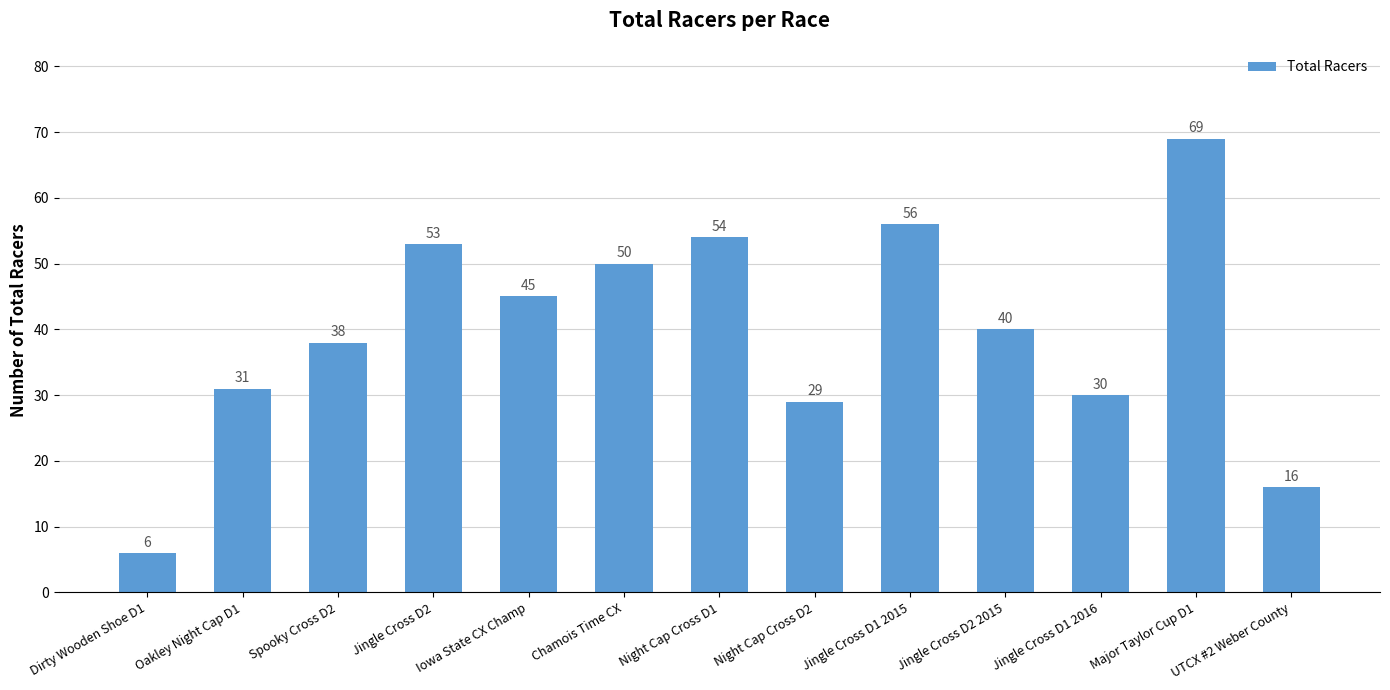

What is the change in value from Jingle Cross D2 to UTCX #2 Weber County?

-37